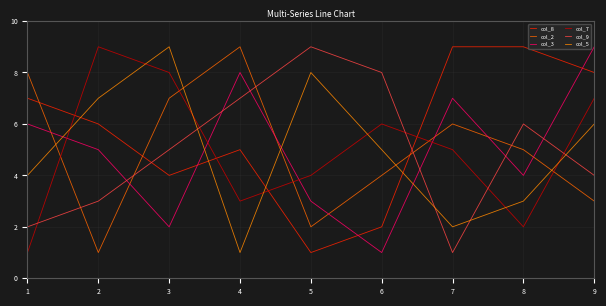

How many col_9 values are between 3 and 7?

5